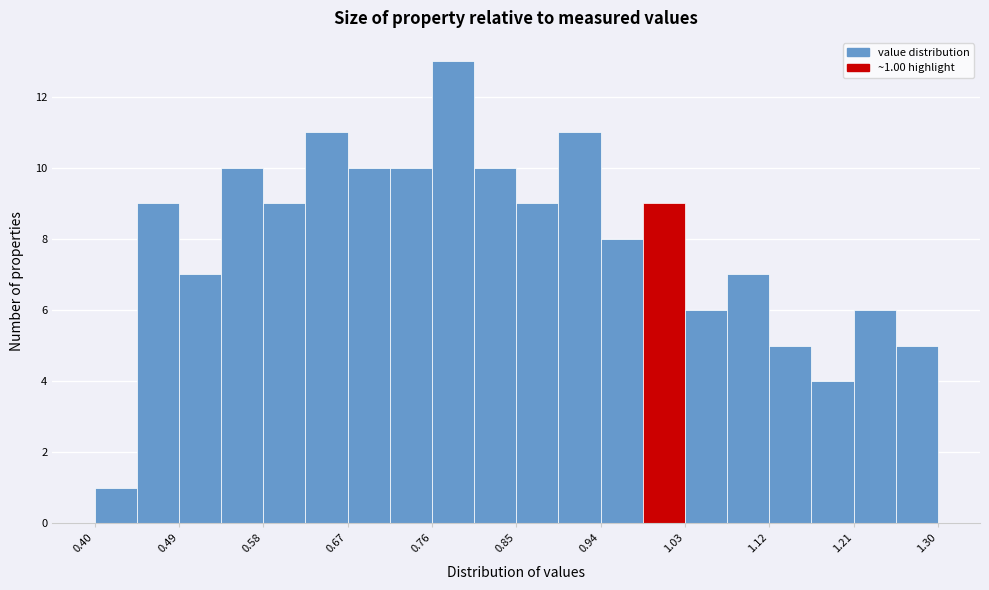

Over which range of the x-axis is the bar tallest?

0.76 to 0.81